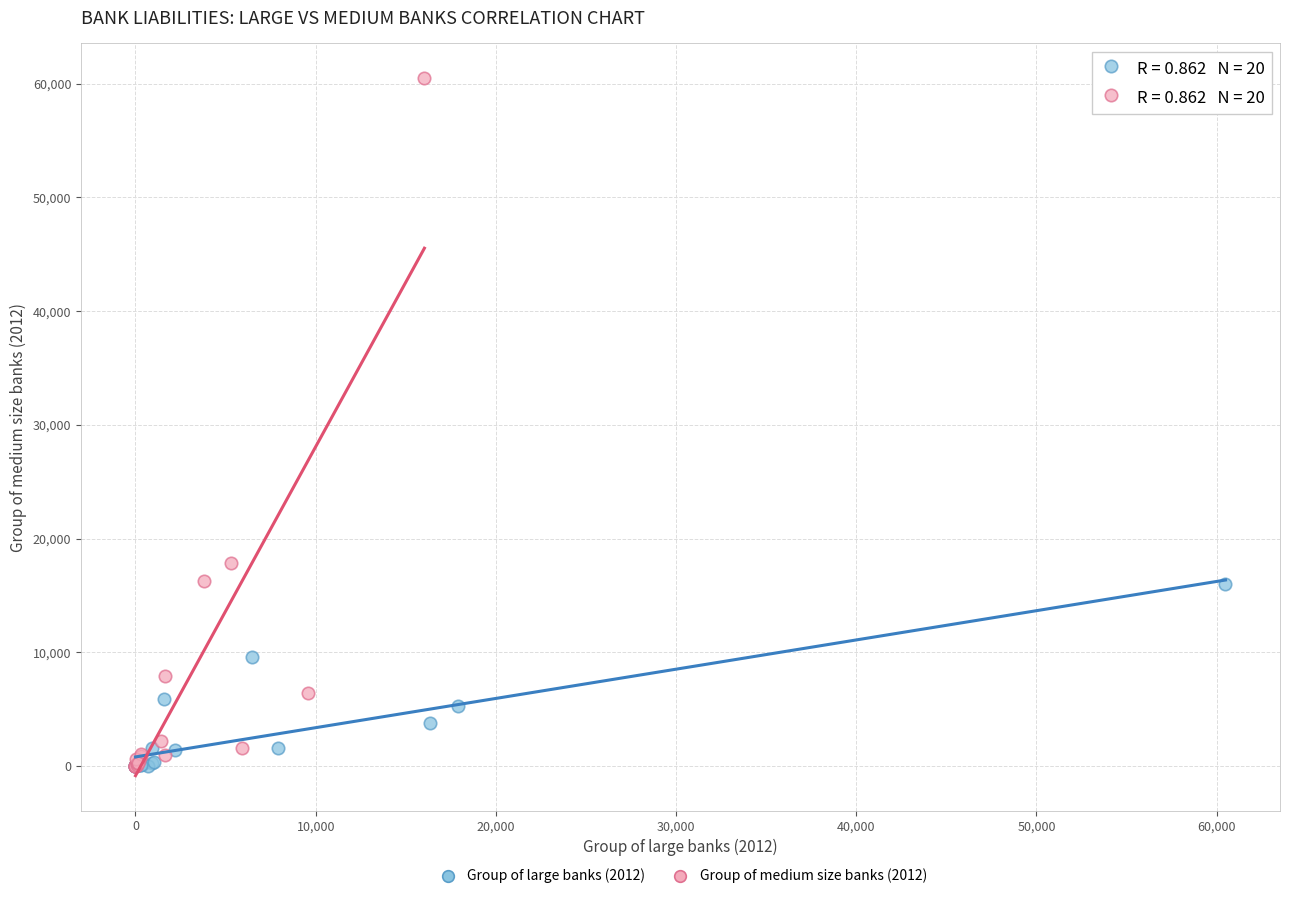

Which series has the widest spread of Y values?

Group of medium size banks (2012)